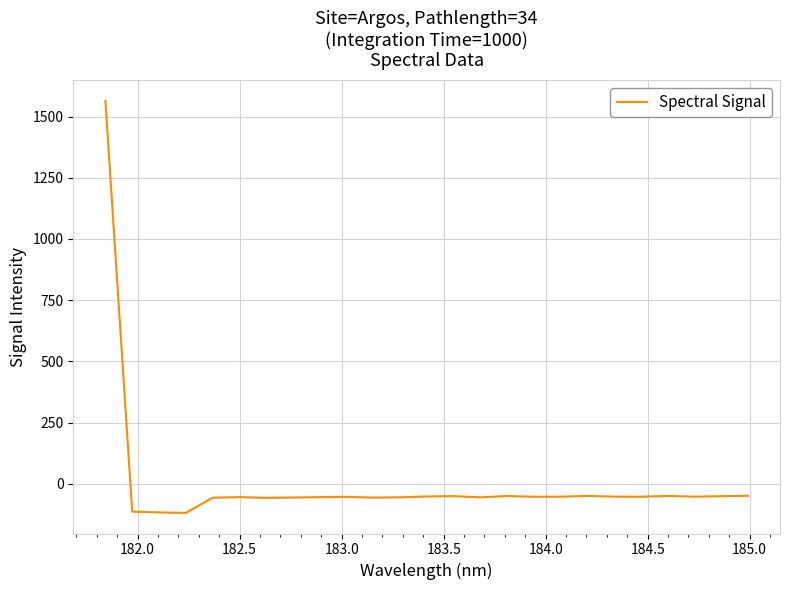

What is the minimum value shown in the chart?

-118.3